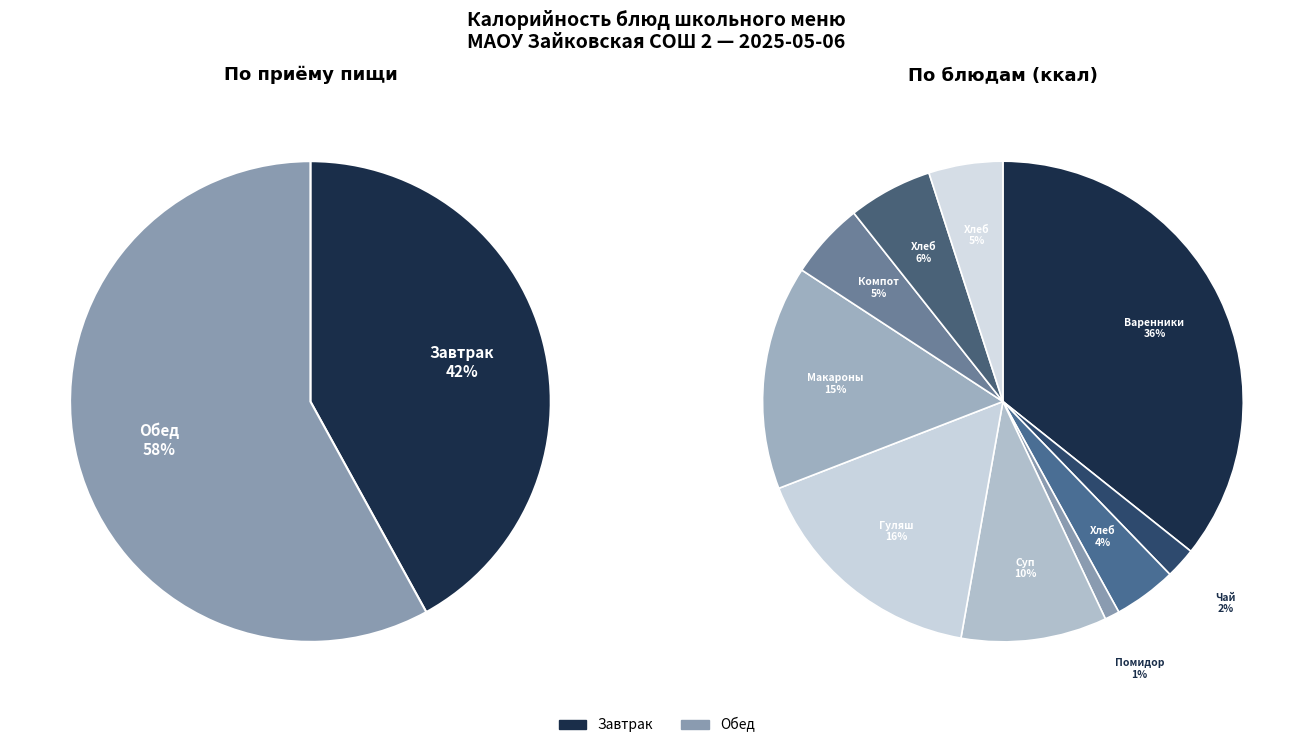

Which has a higher value, Помидор в нарезке or Суп картофельный протертый с гренками?

Суп картофельный протертый с гренками